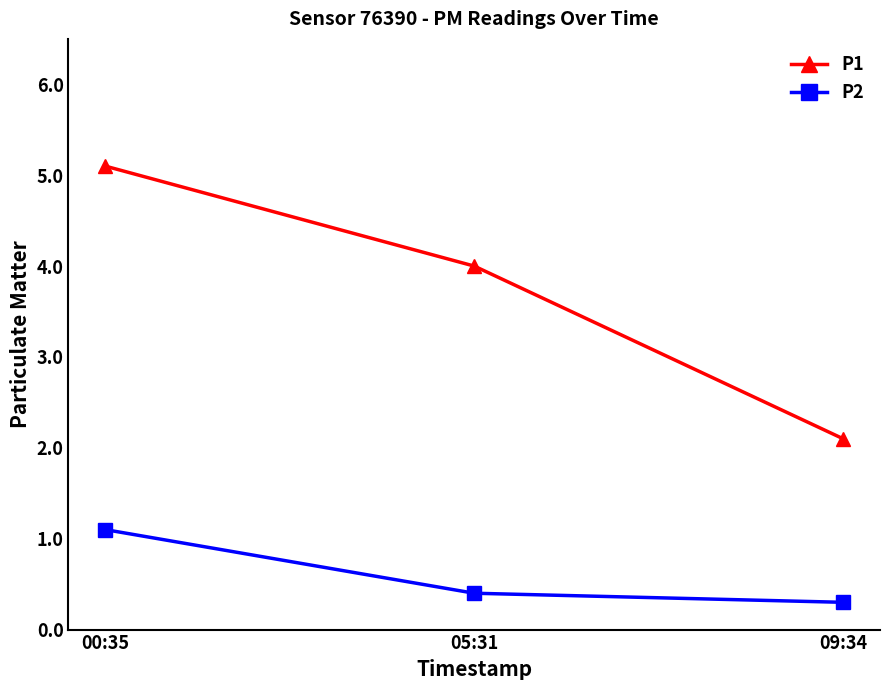

What is the average value of the P1 series?

3.7